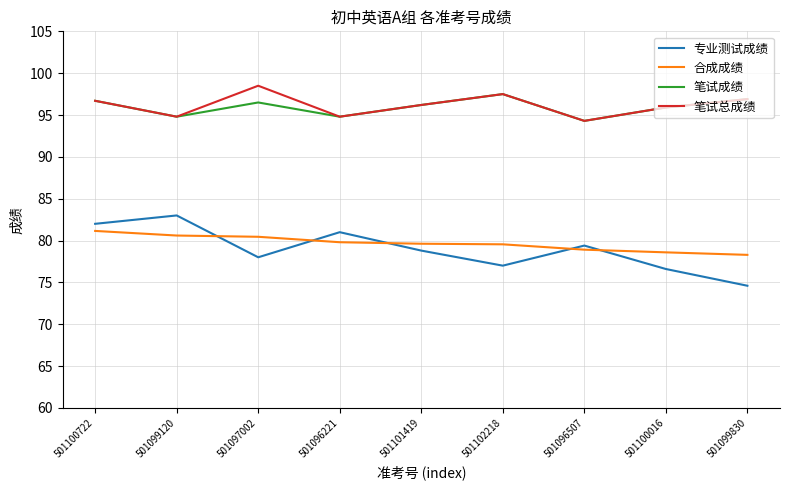

Is it true that 笔试成绩 equals 166.8 at 501100016?

False